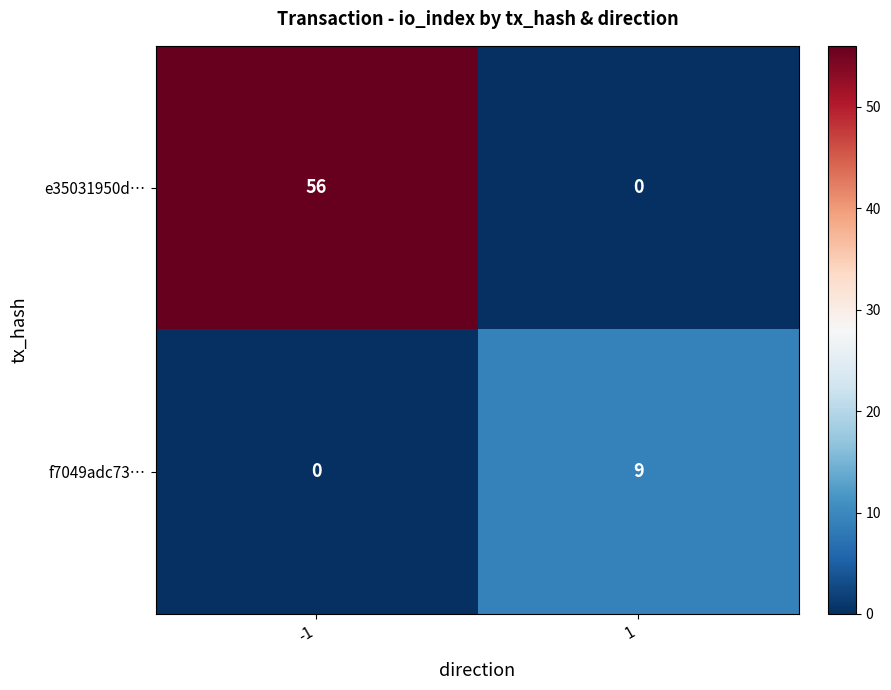

What is the total value across all series at -1?

56